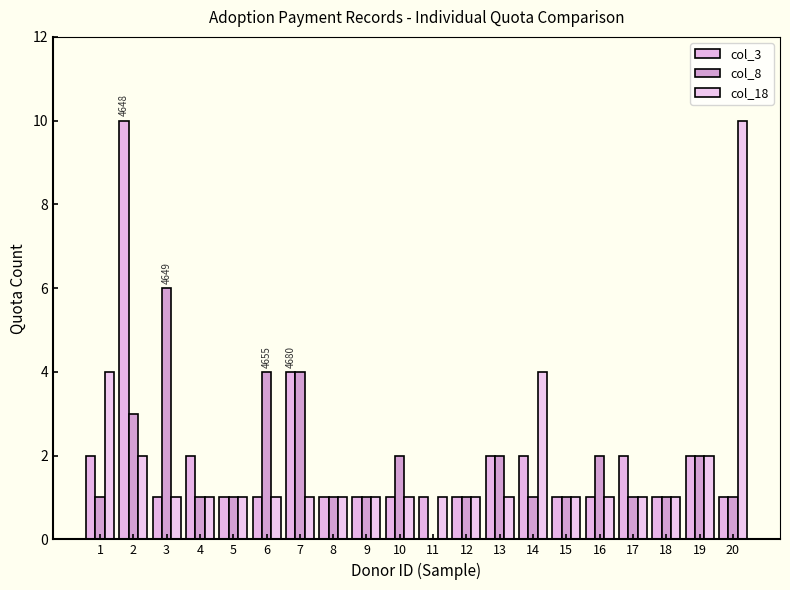

How many groups of bars are there?

20